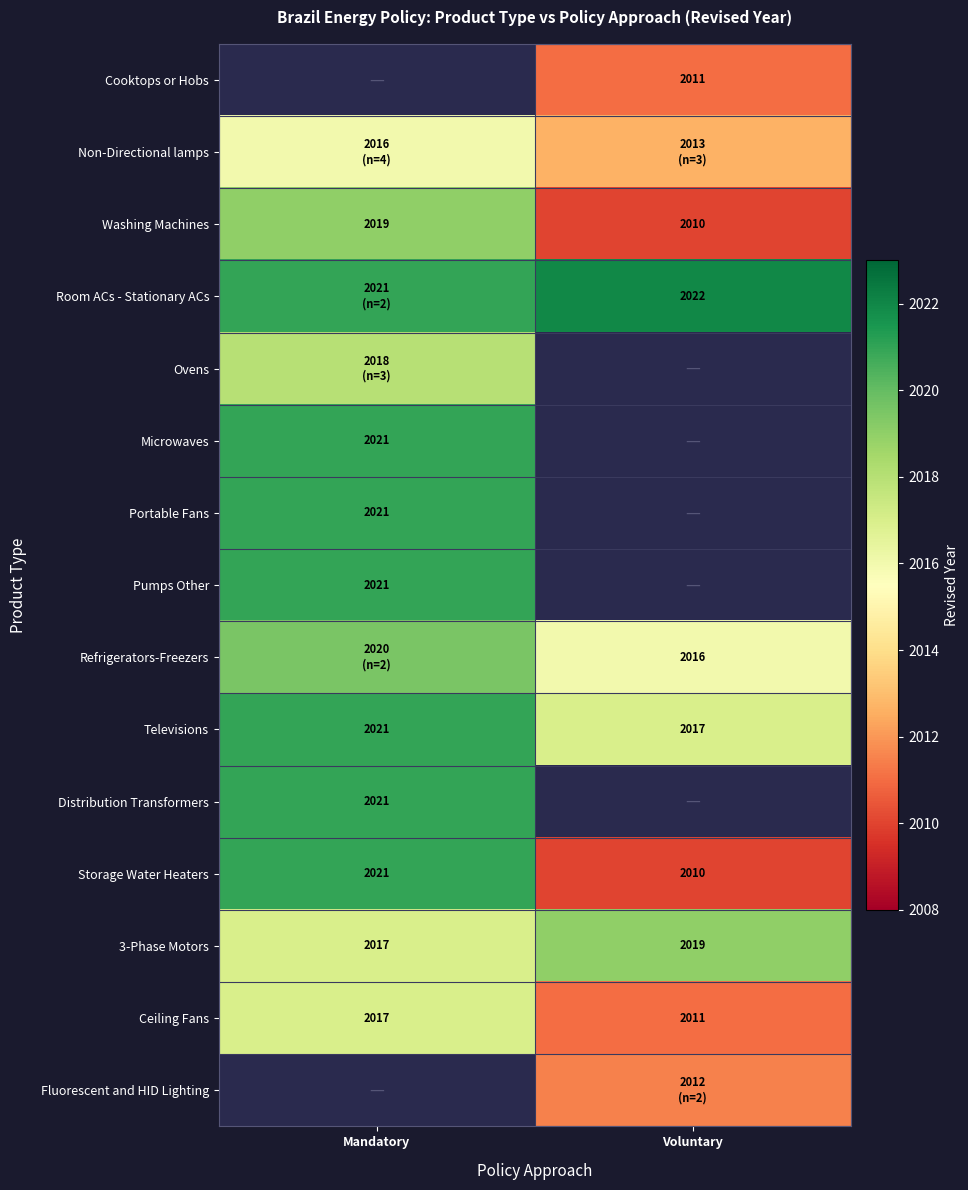

The Washing Machines series shows 2019.0 at Mandatory. True or false?

True